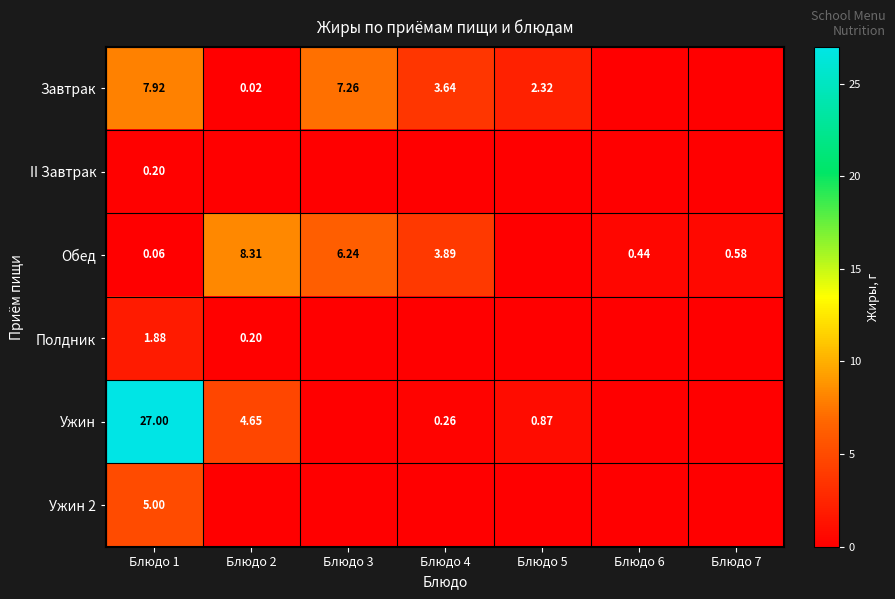

List the labels in order of Обед value, largest first.

Блюдо 2, Блюдо 3, Блюдо 4, Блюдо 7, Блюдо 6, Блюдо 1, Блюдо 5